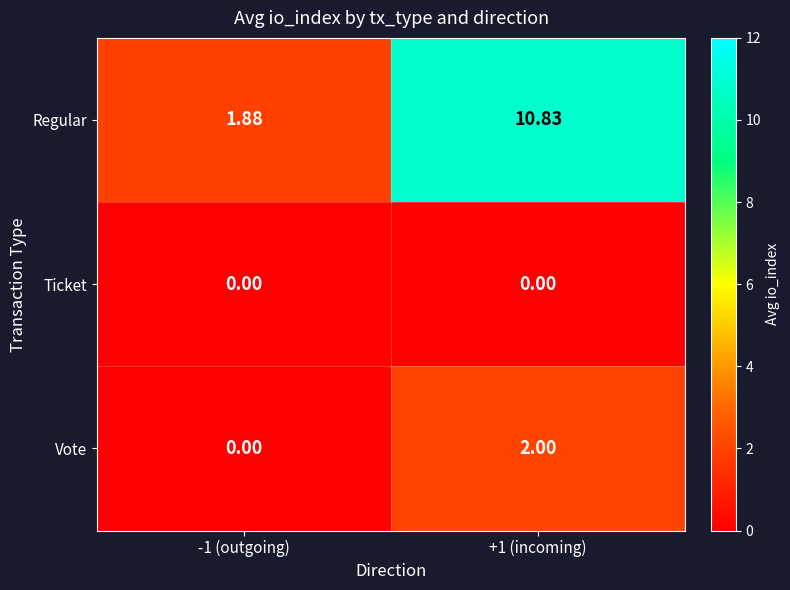

Which series has the largest total across all categories?

Regular